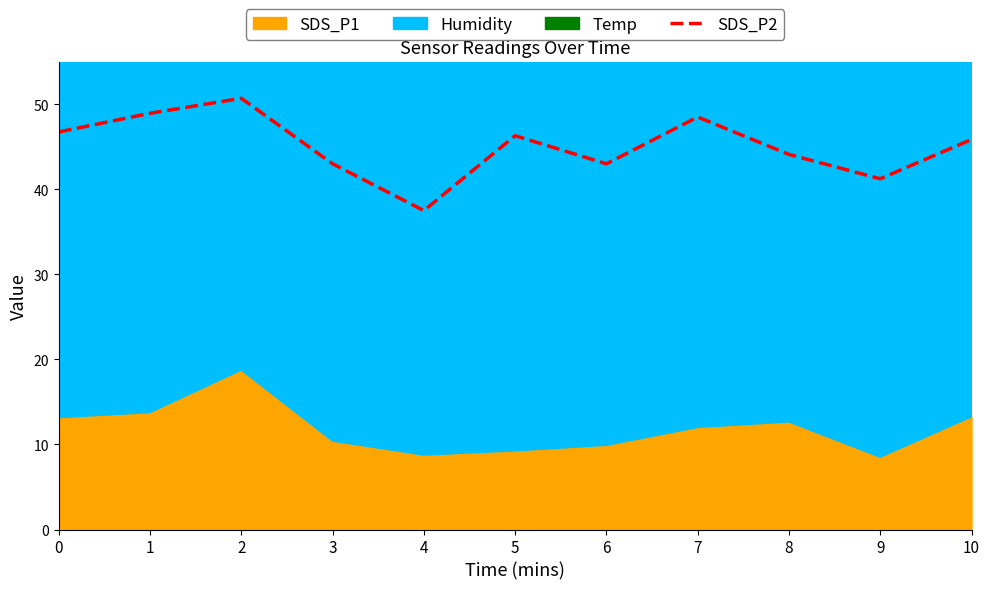

Does the chart have visible grid lines?

No